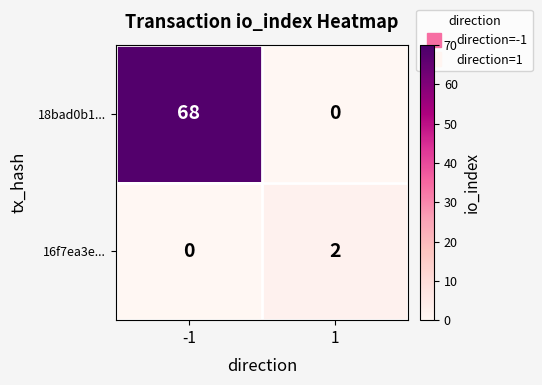

What is the difference between the maximum and minimum values in the 18bad0b1... series?

68